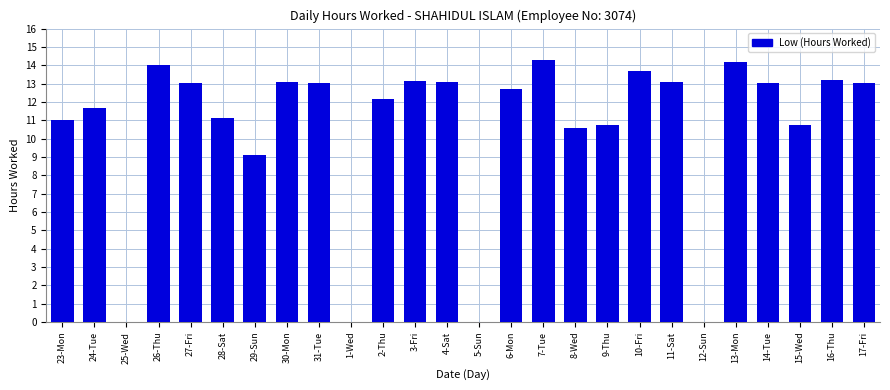

What is the greatest value displayed?

14.3